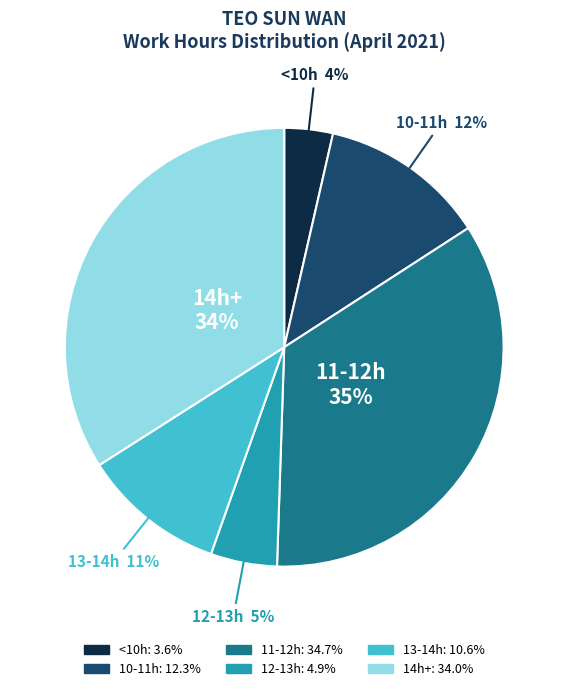

Count the number of slices in the pie.

6